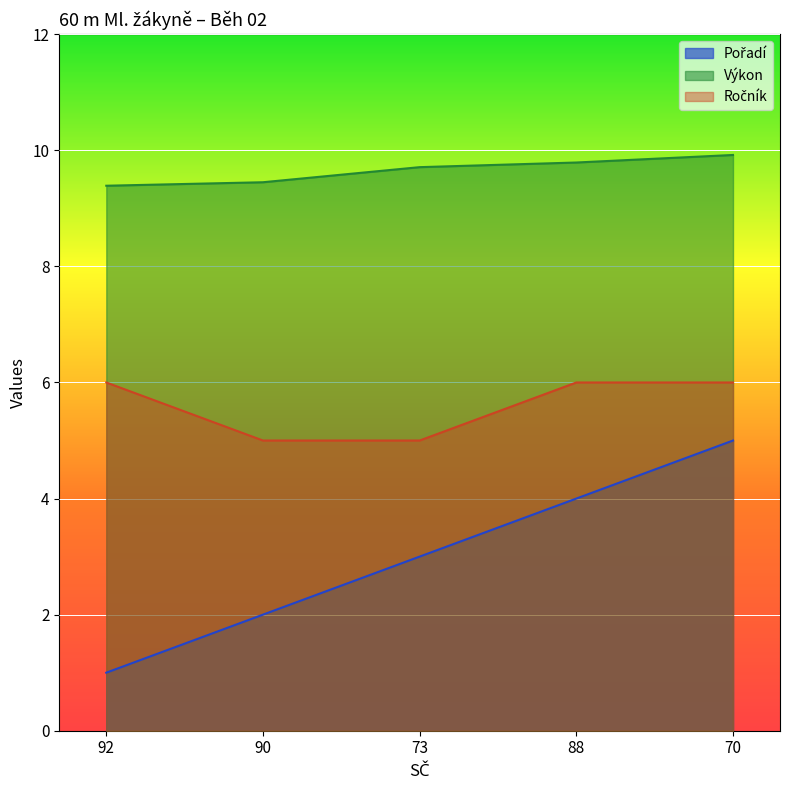

Which series has the widest spread of values?

Pořadí